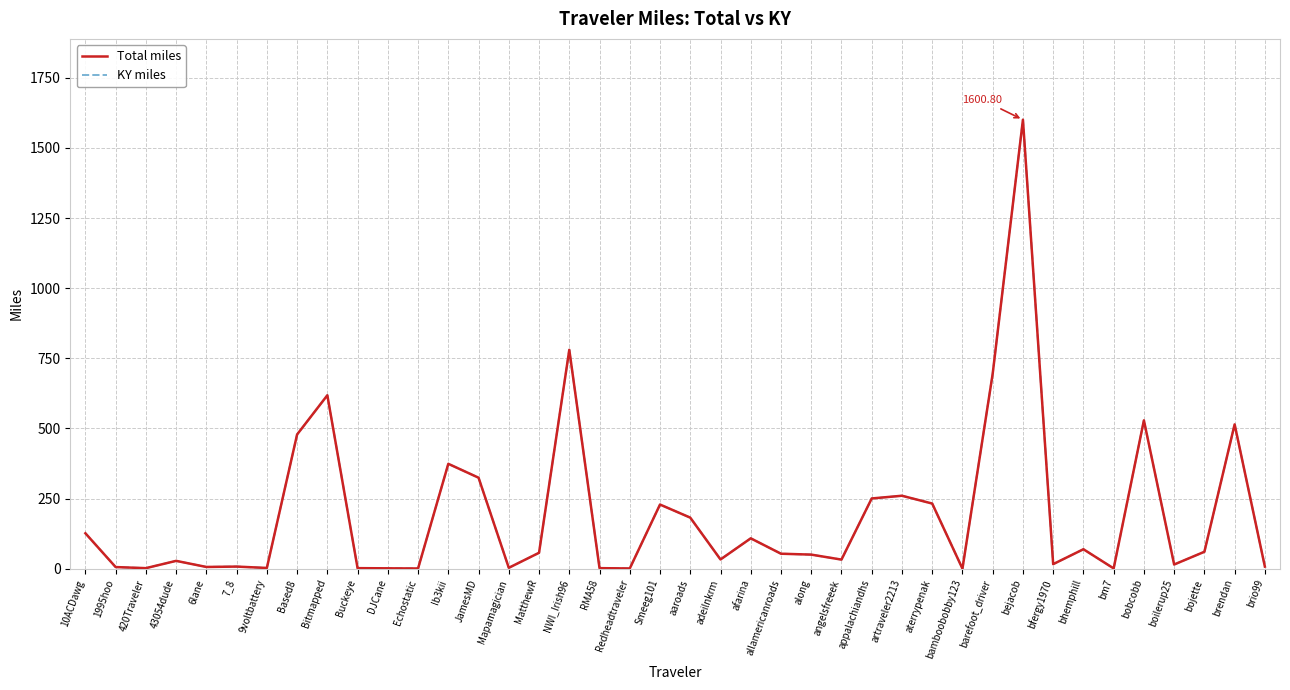

True or false: Total miles has more than 2 points higher than both neighbors.

True